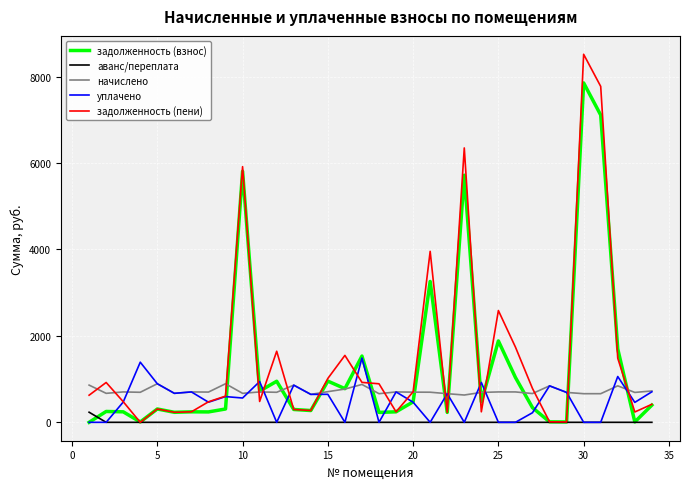

Which series has the largest range (max minus min)?

задолженность (пени)